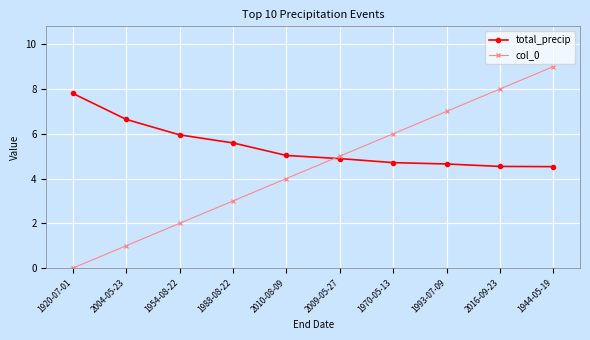

Which series changed the most between 2009-05-27 and 1970-05-13?

col_0